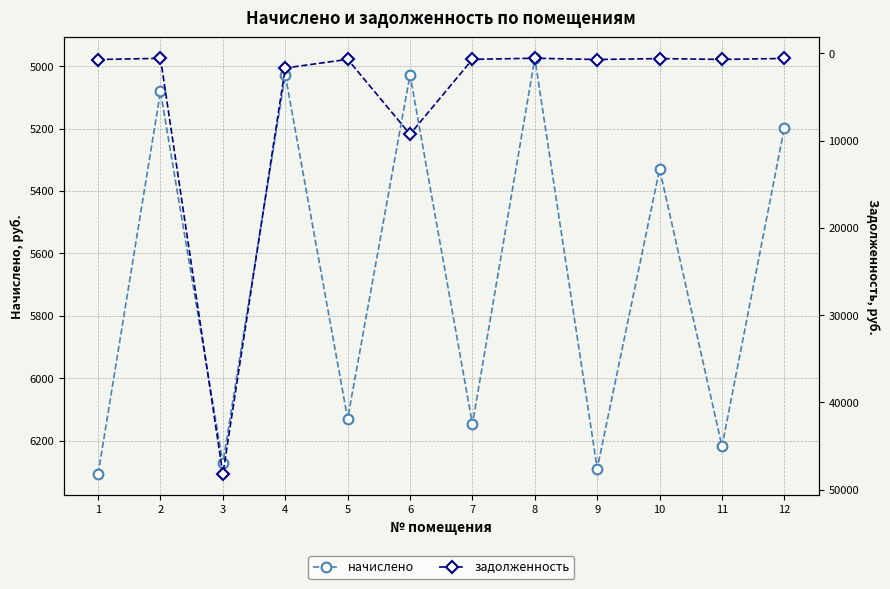

After their last crossing, which series has the higher values: задолженность or начислено?

начислено